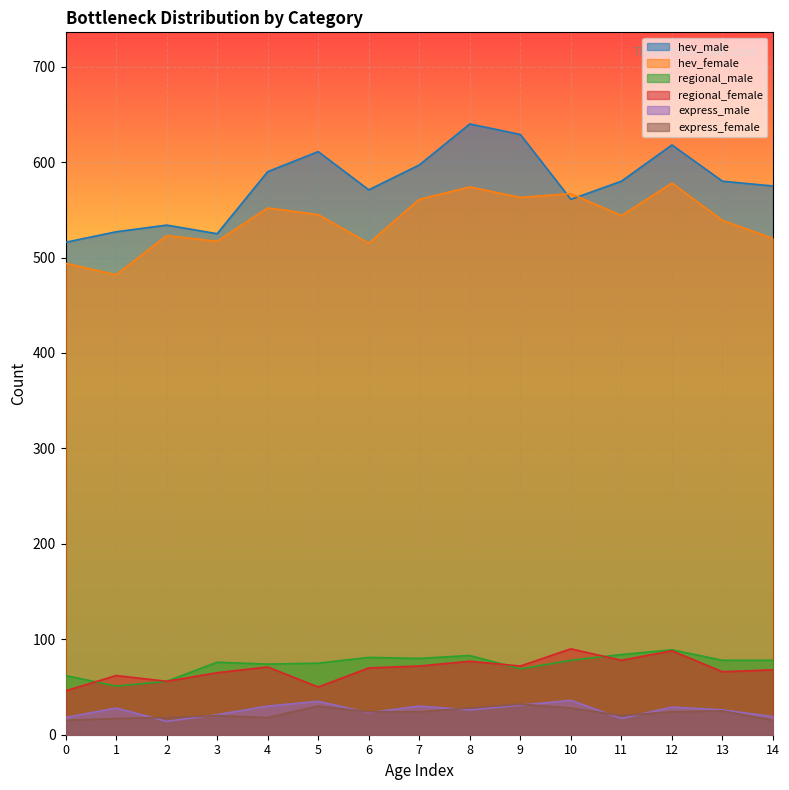

What is the sum of the hev_male values at 3 and 10?

1086